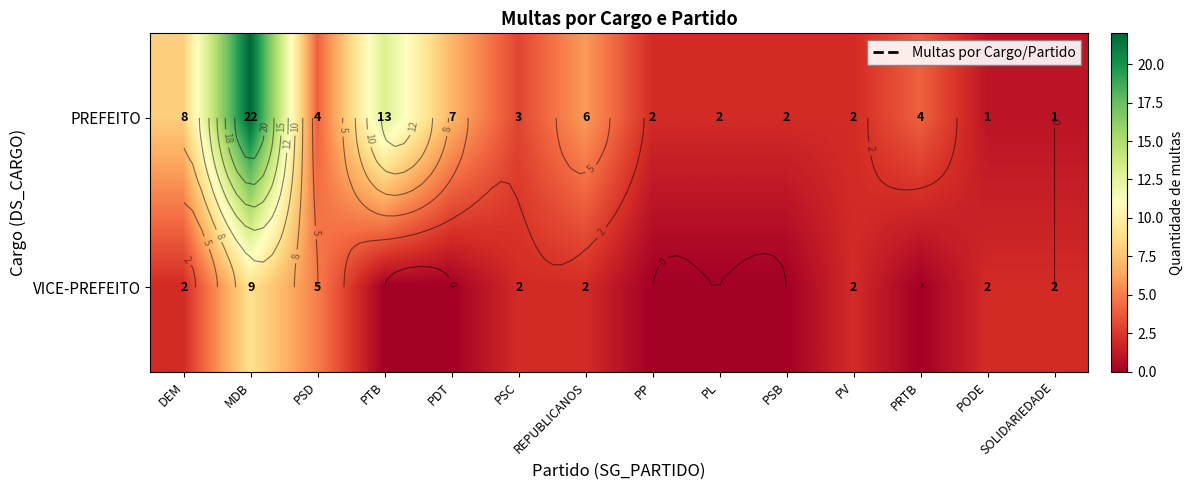

Which category has the highest value across all series?

MDB